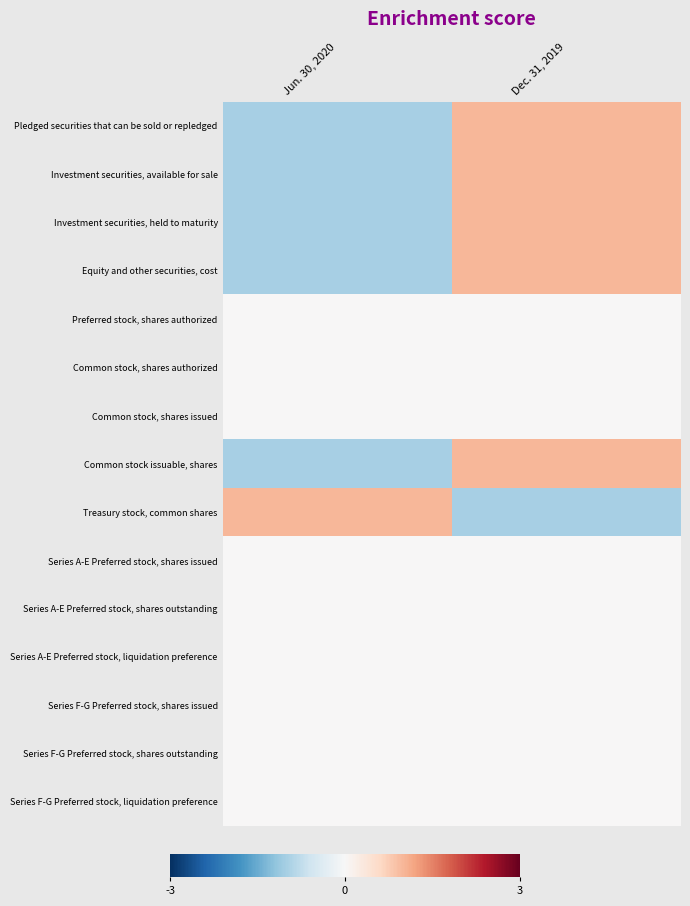

What is the total value across all series at Jun. 30, 2020?

-4